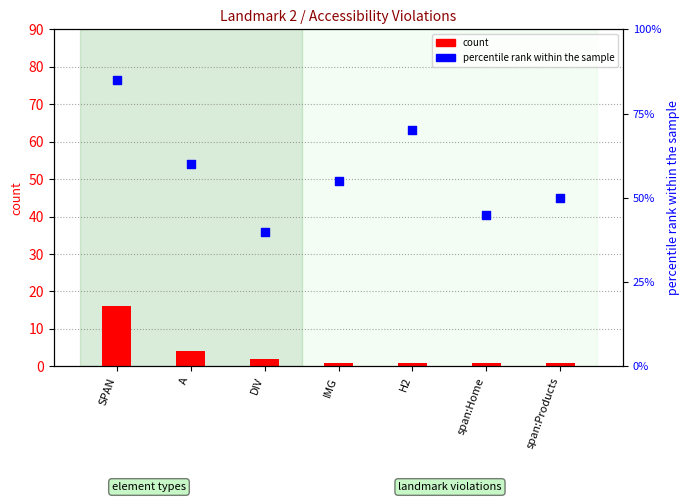

At which category is the sum across all series the highest?

SPAN